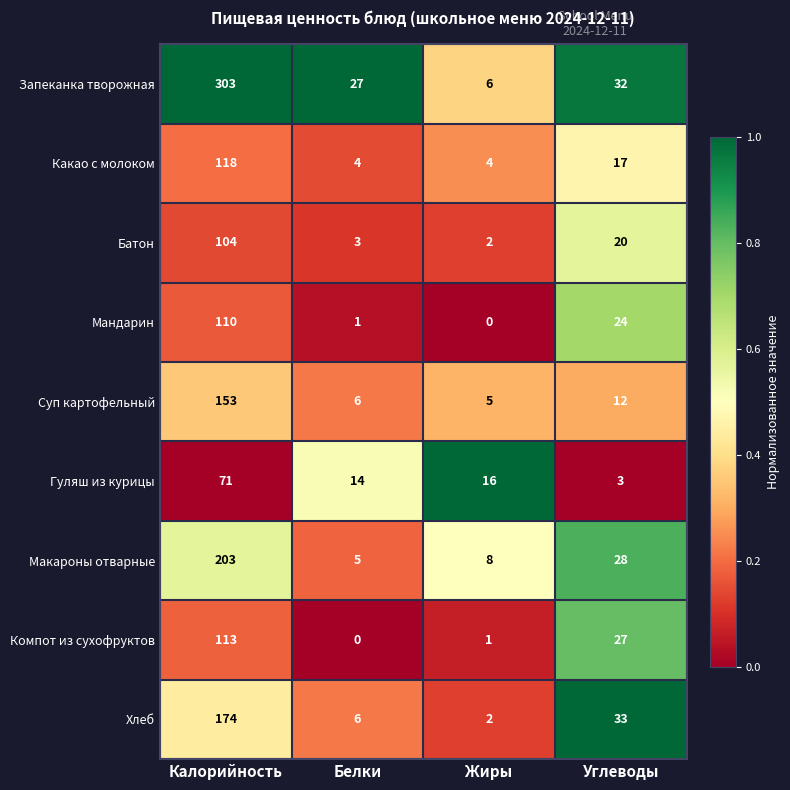

Which series has the largest total across all categories?

Запеканка творожная